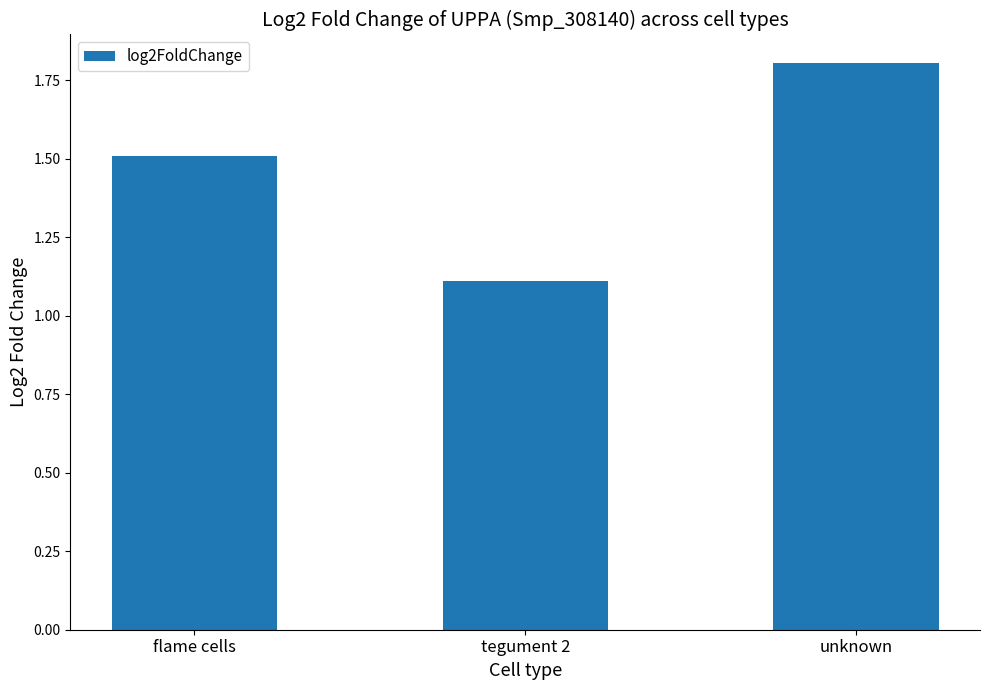

What position from the right is tegument 2?

2